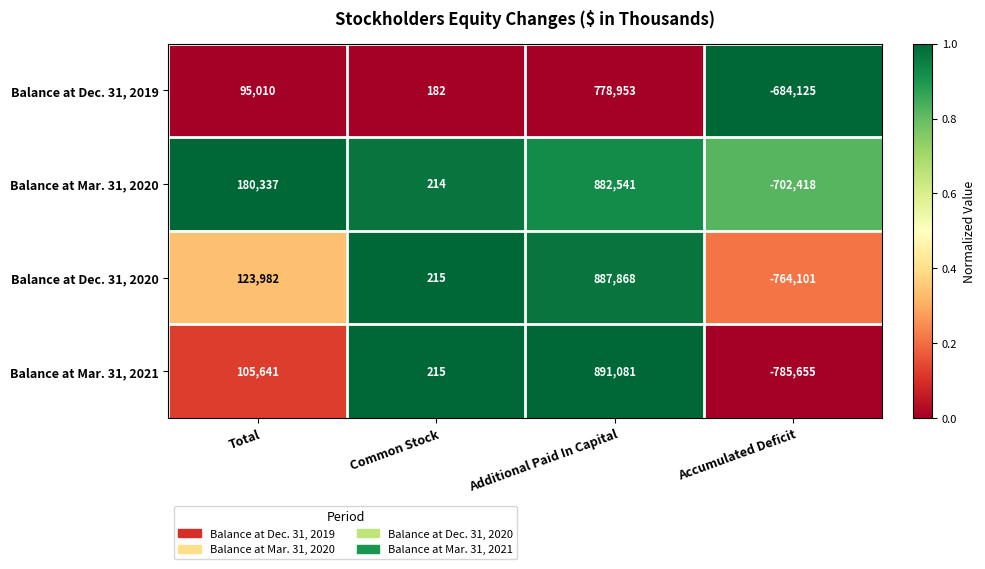

Which category has the lowest value across all series?

Accumulated Deficit